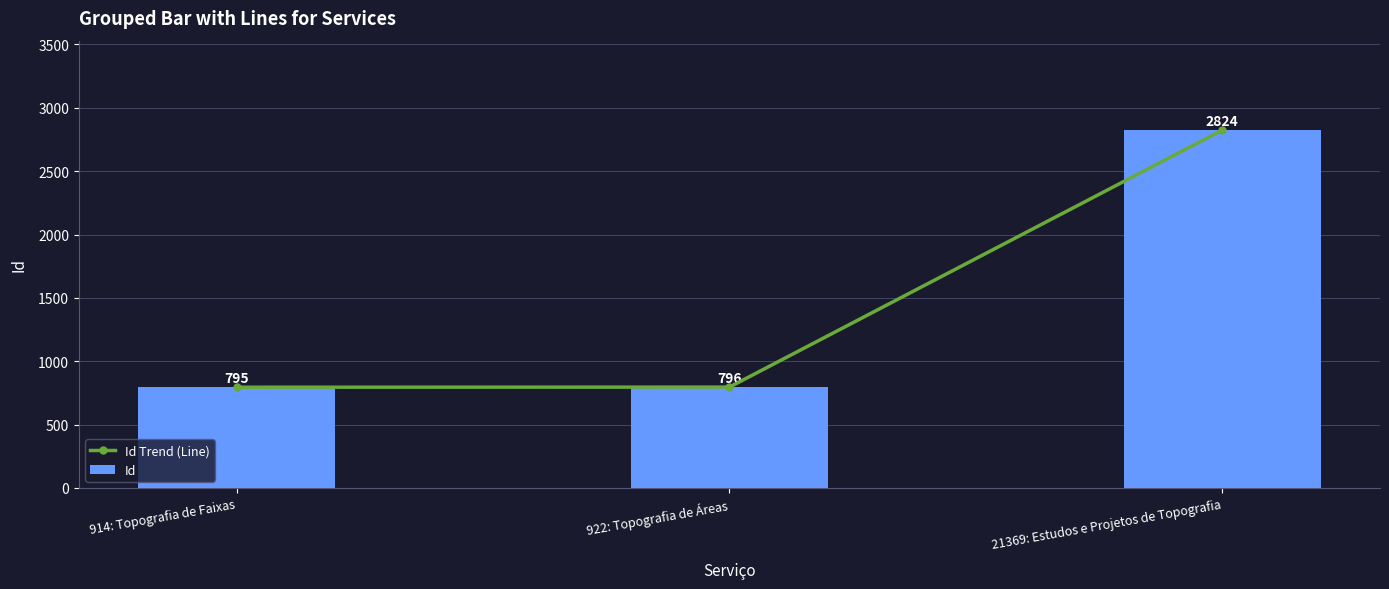

Rank the series by their maximum value, from highest to lowest.

Id Trend (Line), Id